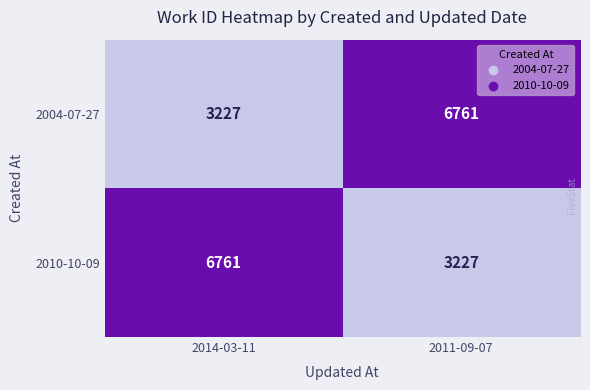

What is the difference between the highest and lowest values at 2014-03-11?

3534